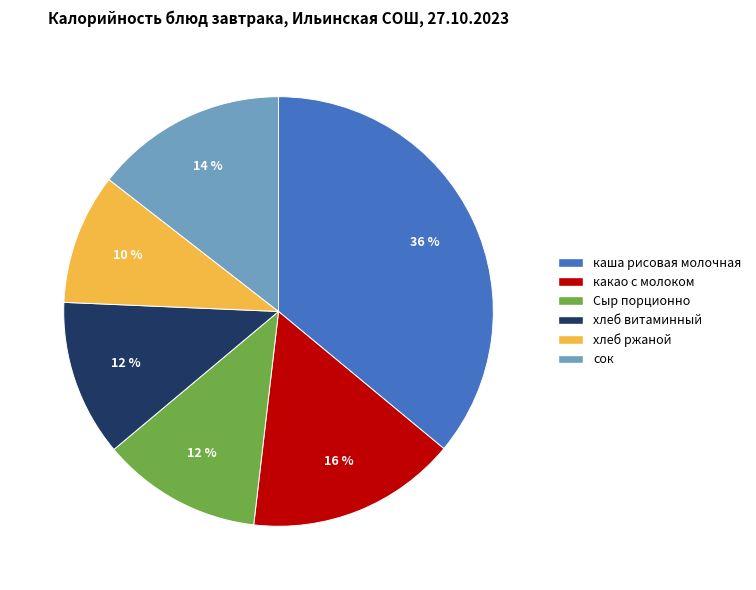

Which slice is the largest?

каша рисовая молочная